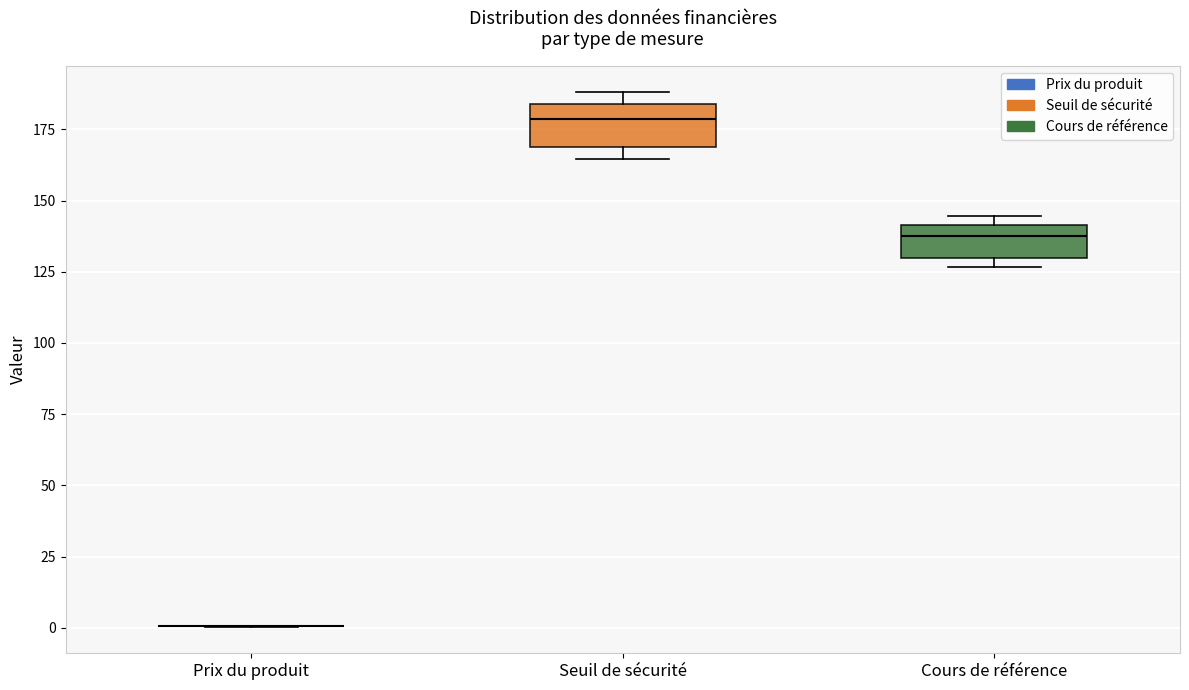

Reading left to right, read every box against the y-axis: the position of its median line, the range the box covers, and the ends of its whiskers. The values are not printed on the chart, so give them approximately, as read against the axis.

Prix du produit: box collapsed to a line at 0, whiskers 0 to 0
Seuil de sécurité: median 180, box 170 to 185, whiskers 165 to 190
Cours de référence: median 135, box 130 to 140, whiskers 125 to 145